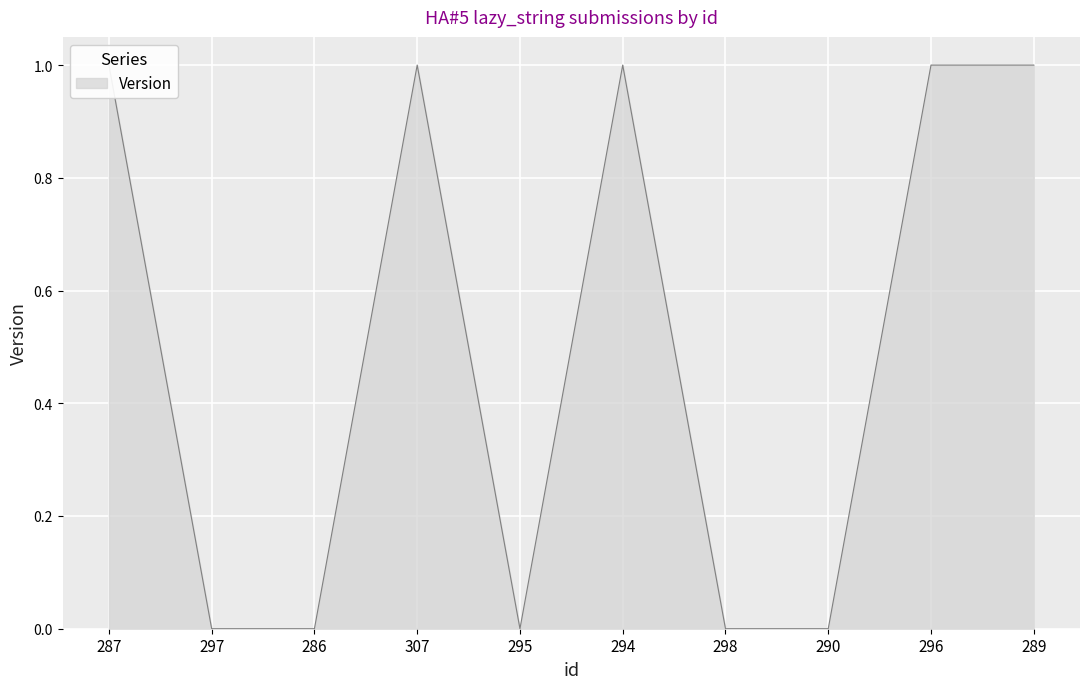

True or false: the data shows 1 at 289.

True